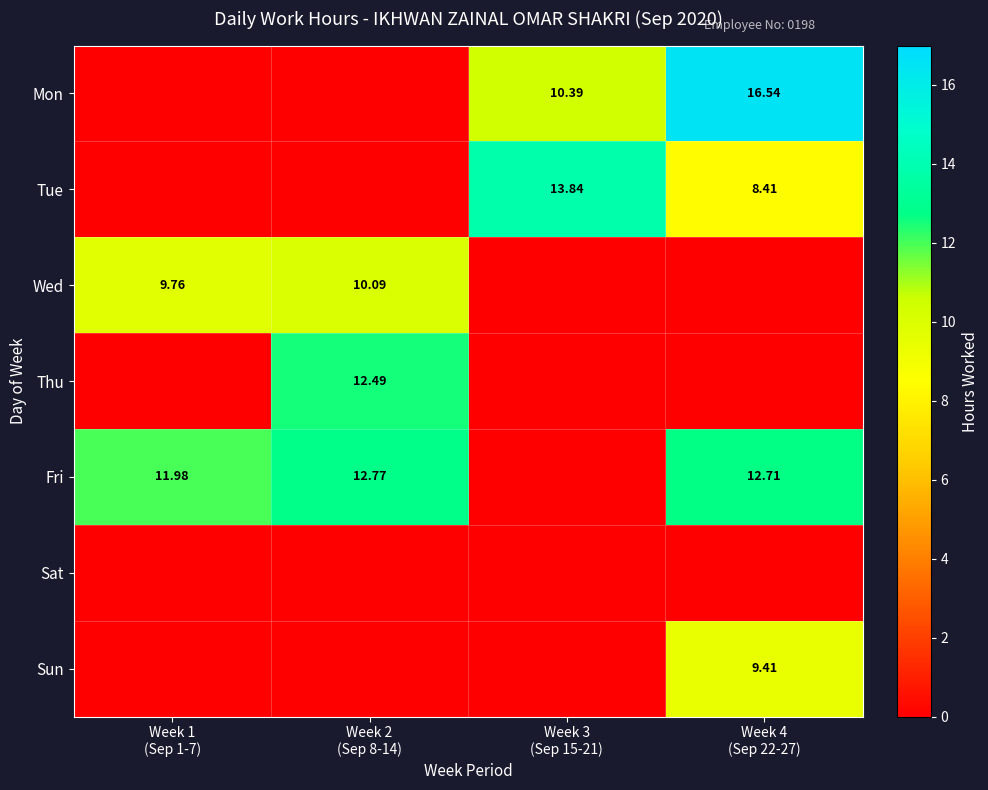

At how many categories does at least one series exceed 6?

4